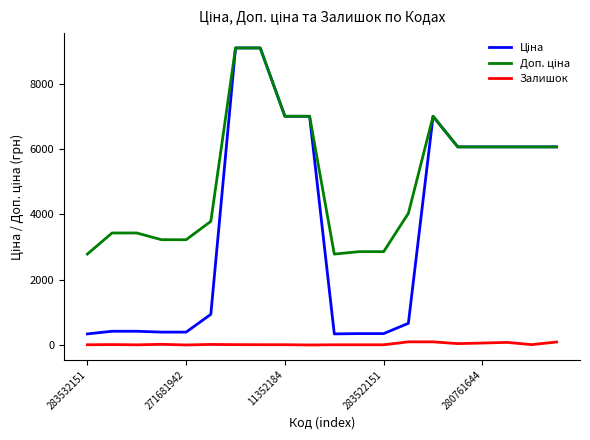

What is the maximum value shown in the chart?

9092.0